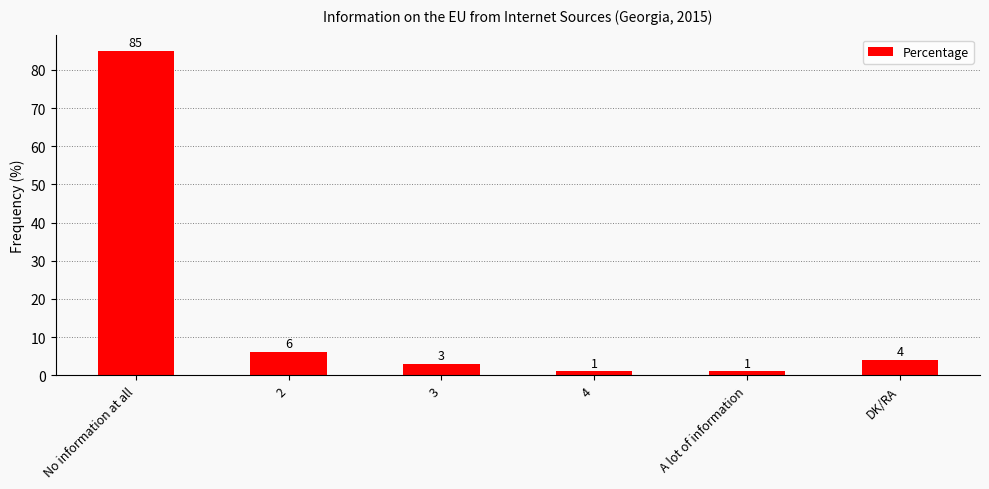

What is the greatest value displayed?

85